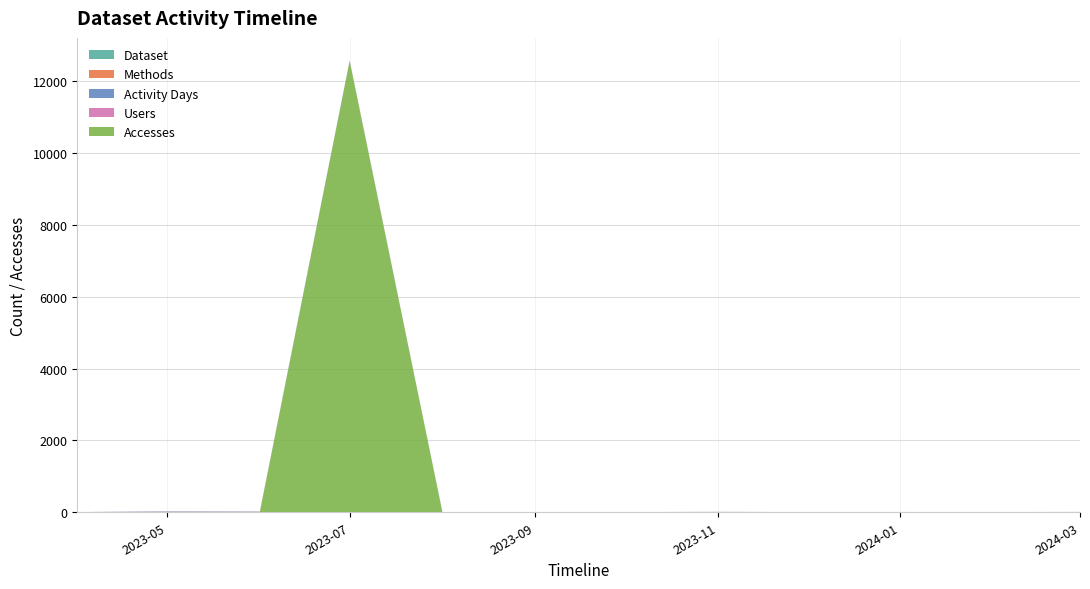

Reading left to right, list all the values displayed in this chart.

Accesses: 1	10	10	12557	1	0	1	7	1	2	3	3
Users: 1	8	5	5	1	0	1	1	1	2	1	2
Activity Days: 1	8	6	8	1	0	1	2	1	2	1	2
Methods: 1	1	1	2	1	0	1	1	1	1	1	1
Dataset: 1	1	1	1	1	0	1	1	1	1	1	1